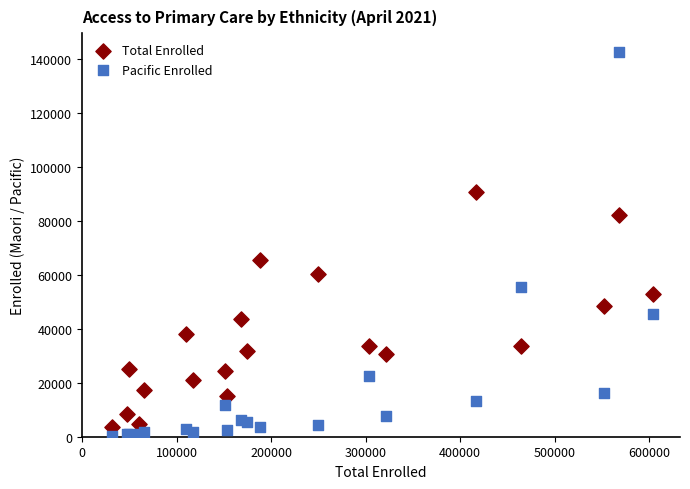

Which series reaches the maximum Y coordinate?

Pacific Enrolled